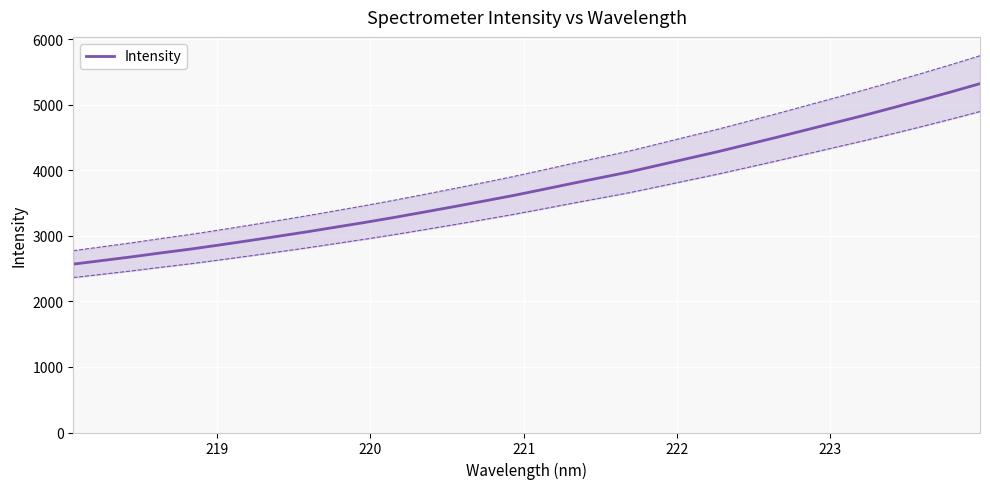

What is the maximum value for Intensity?

5322.6